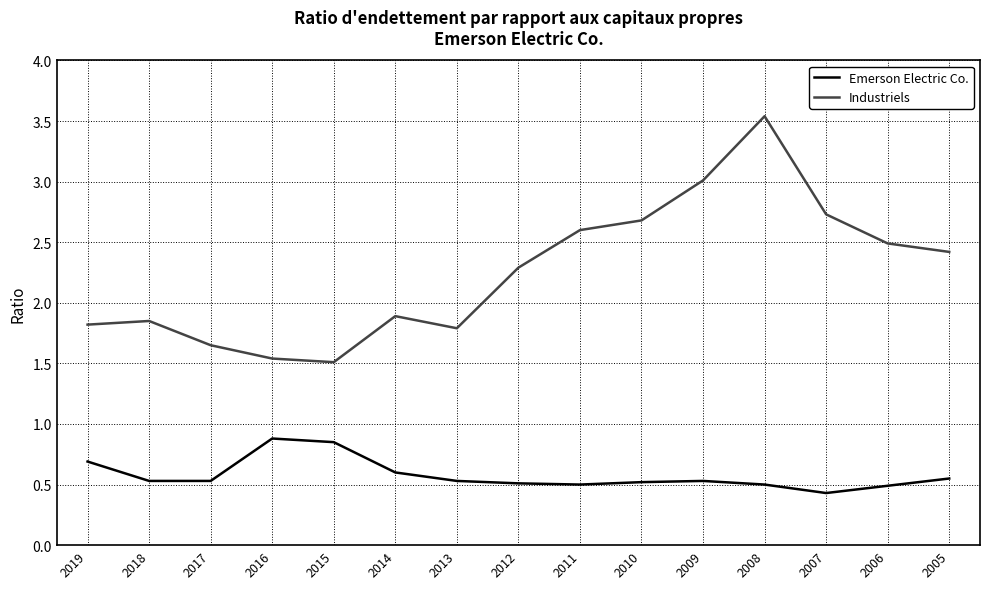

Count the Emerson Electric Co. values in the range 0 to 1.

15